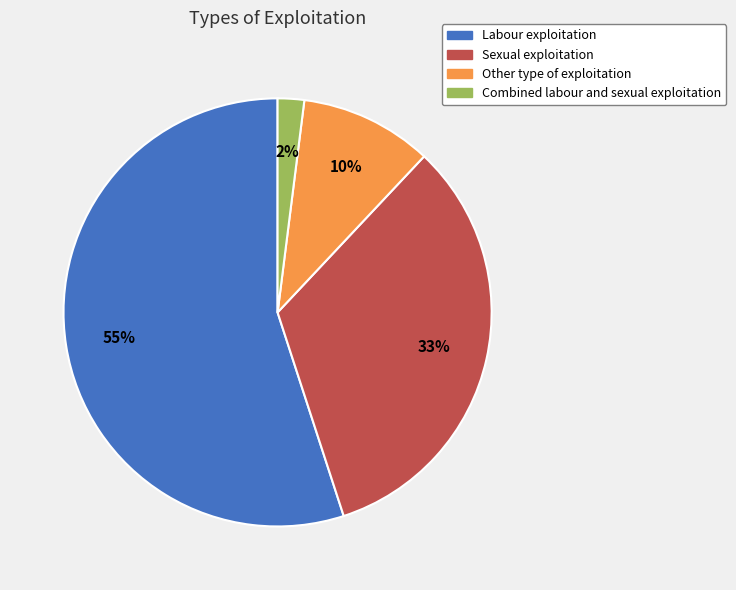

How many slices are in this pie chart?

4